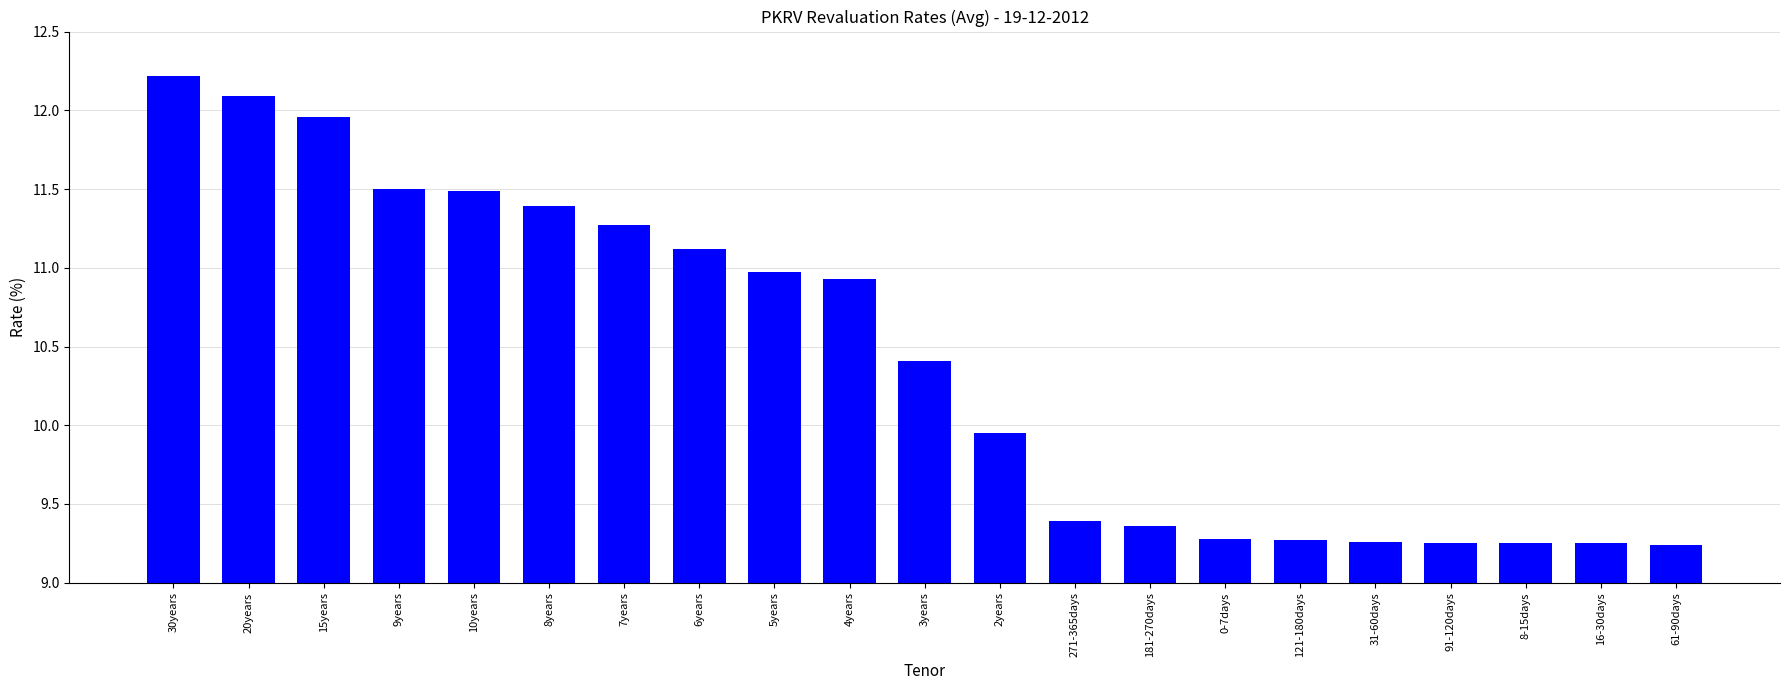

Where is the data nearest to the value 10?

2years